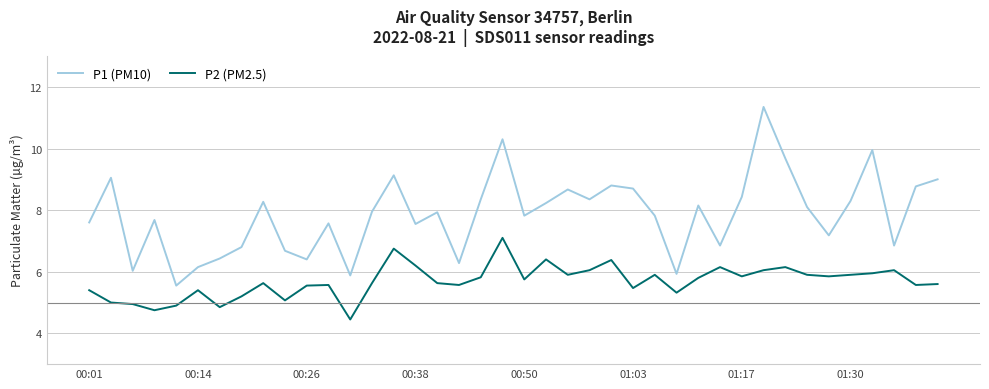

What is the minimum value shown in the chart?

4.5